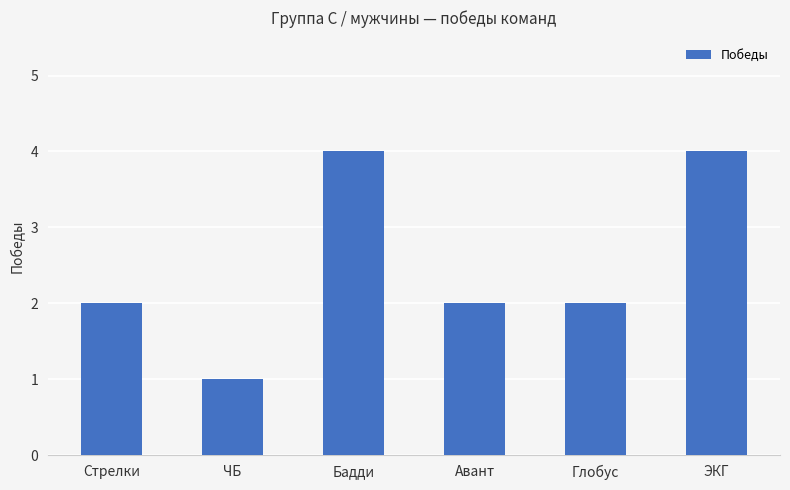

What value does the data have at Стрелки?

2